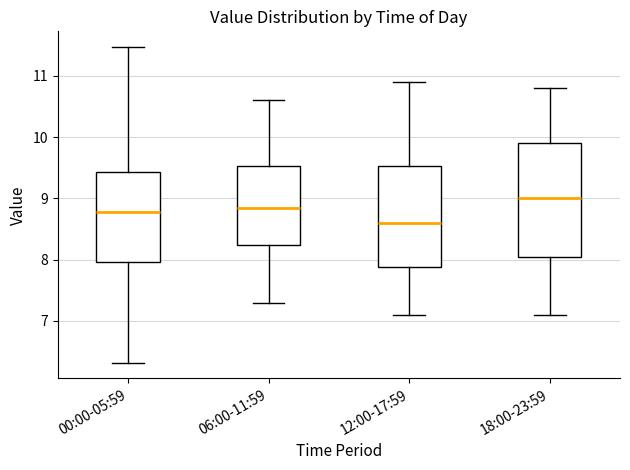

Where does the lower whisker of the box for 06:00-11:59 end on the y-axis? The values are not printed on the chart, so give them approximately, as read against the axis.

7.3